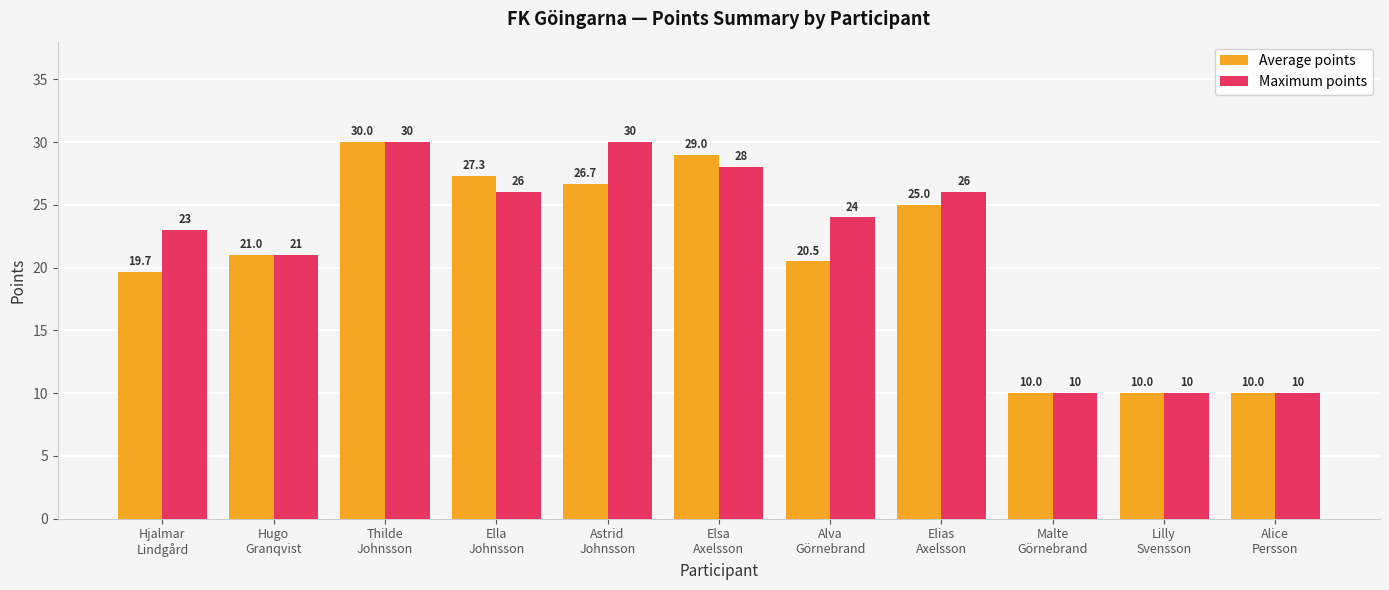

True or false: Maximum points has a value of 10.8 at Ella
Johnsson.

False